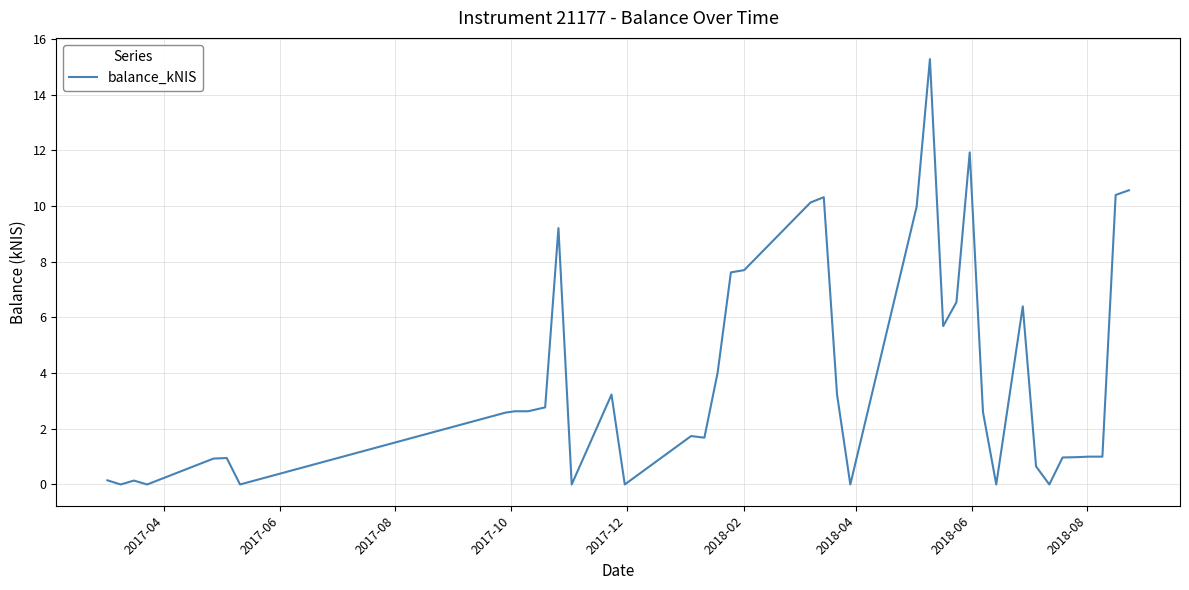

What is the greatest value displayed?

15.3